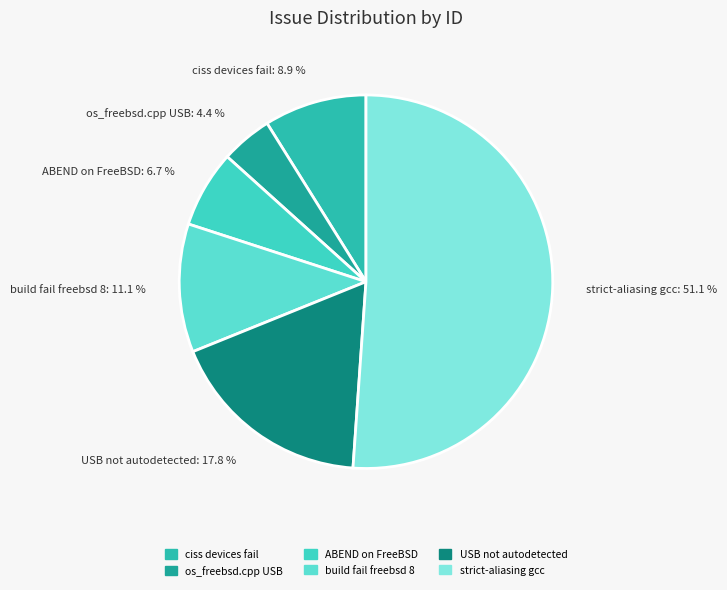

Is the sum of ciss devices fail and strict-aliasing gcc greater than half?

Yes